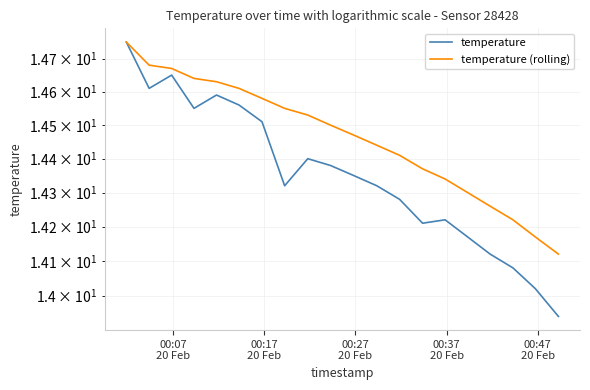

What is the value of the temperature (rolling) point at the 8th from the left?

14.6